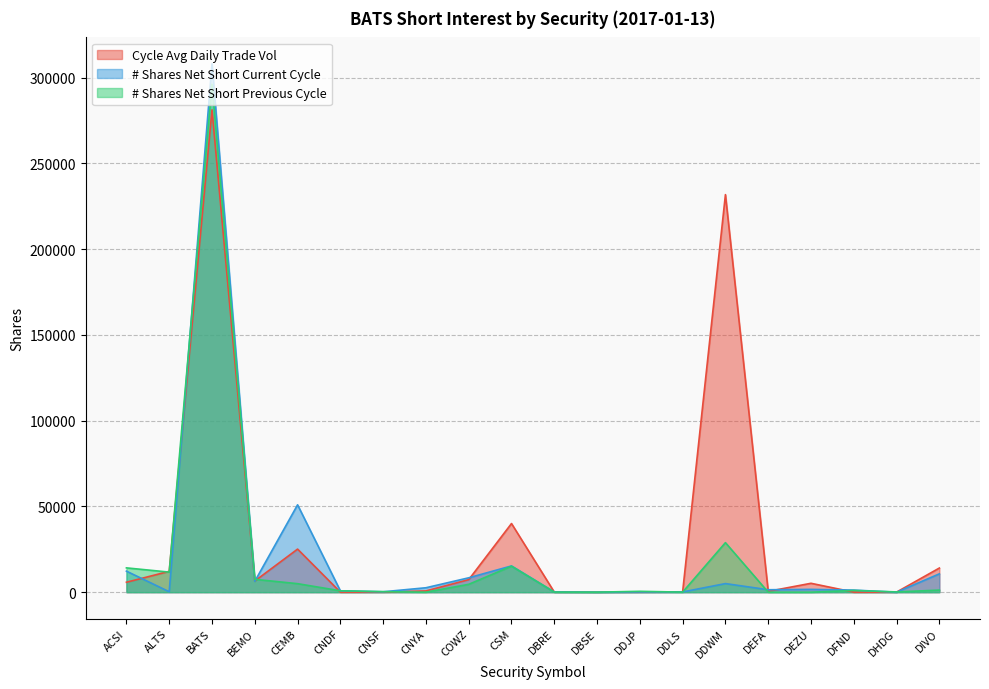

Where do Cycle Avg Daily Trade Vol and # Shares Net Short Current Cycle first cross each other?

ACSI and ALTS